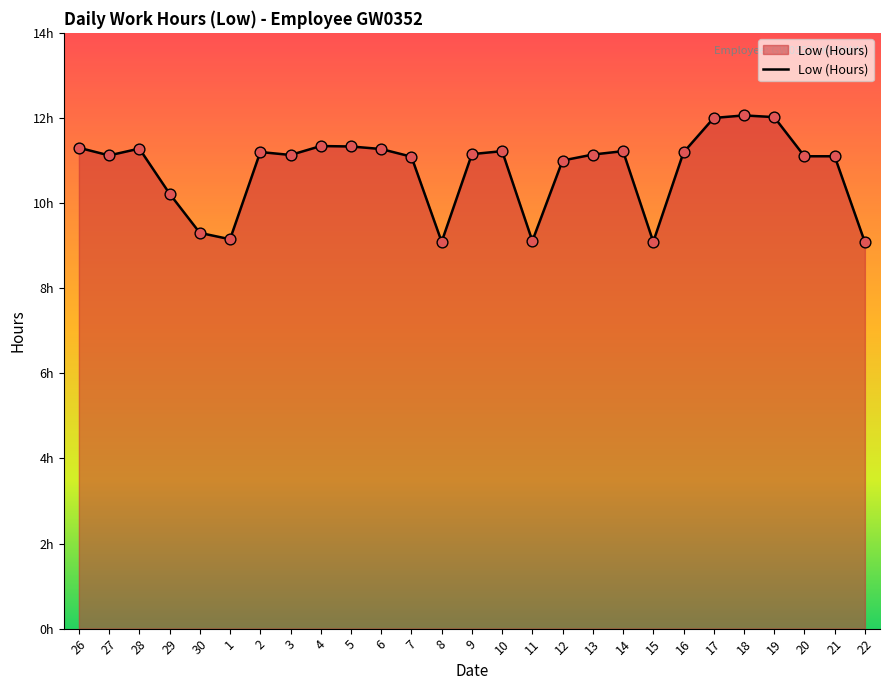

Is this an area chart (filled region under the line)?

Yes